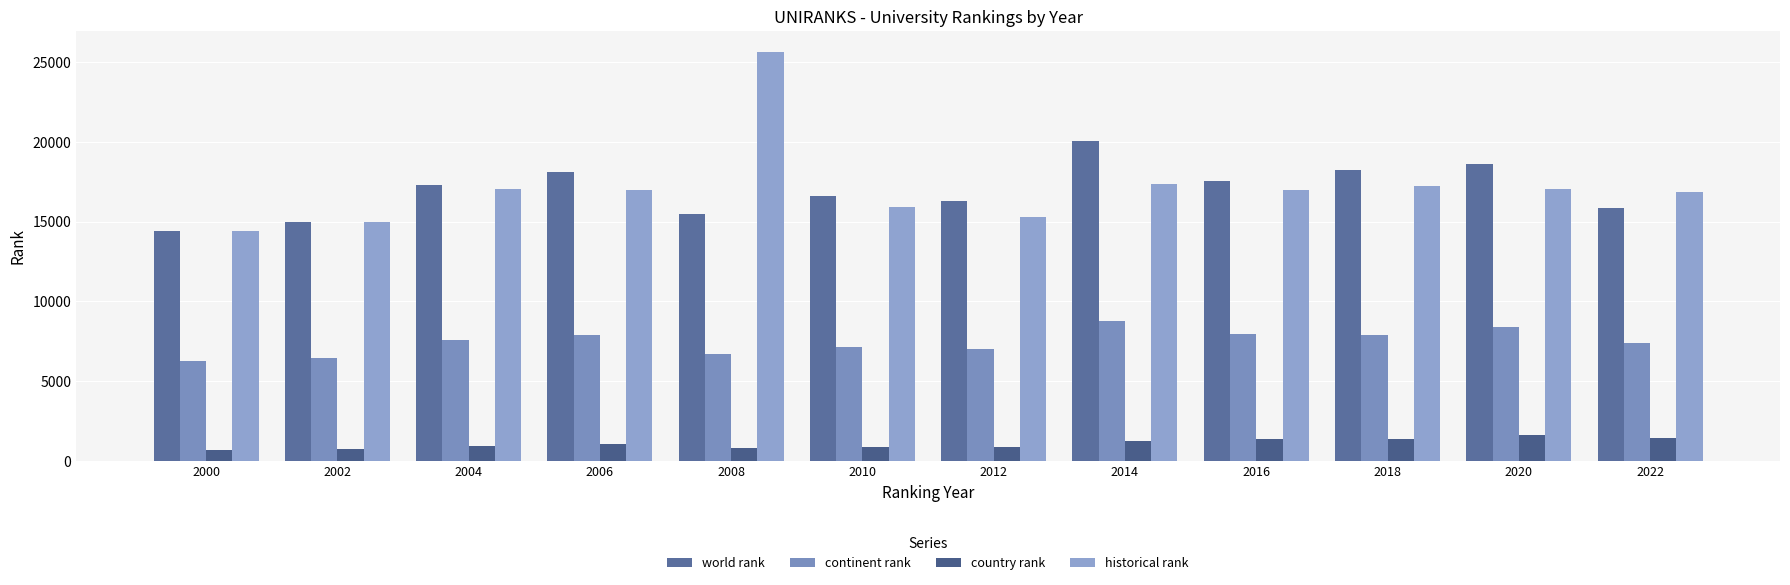

At which label is historical rank closest to 20033?

2014